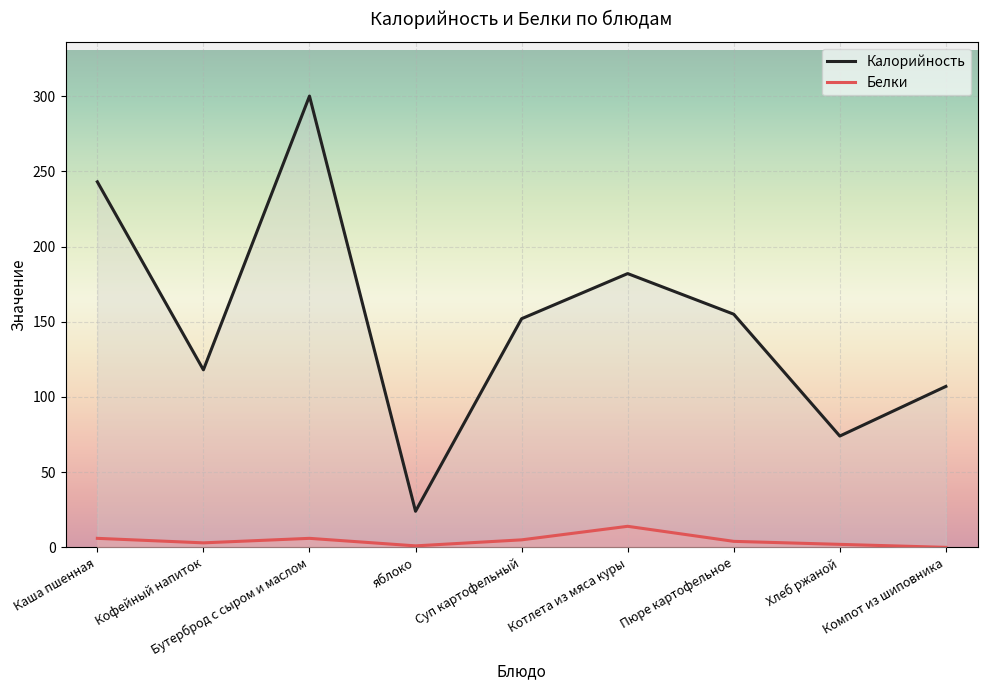

At which label is Калорийность closest to 162?

Пюре картофельное